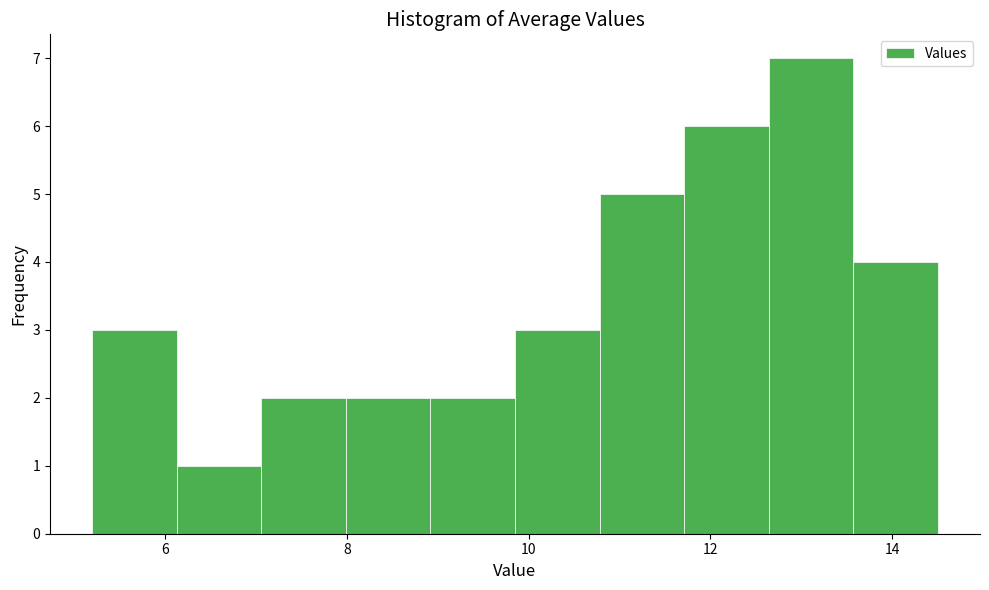

Reading left to right, list every bar in this chart as the range it spans on the x-axis followed by its height. Neither the bar edges nor the heights are printed on the chart, so give them approximately, as read against the axes.

5.2 to 6.2: 3
6.2 to 7.0: 1
7.0 to 8.0: 2
8.0 to 9.0: 2
9.0 to 9.8: 2
9.8 to 10.8: 3
10.8 to 11.8: 5
11.8 to 12.6: 6
12.6 to 13.6: 7
13.6 to 14.6: 4